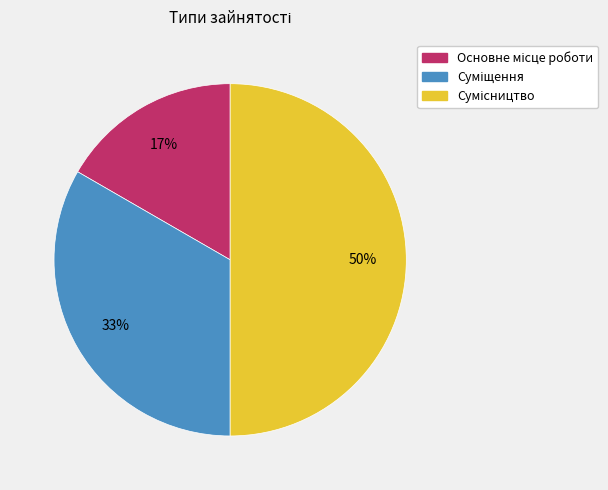

To the nearest percent, what is the average slice percentage?

33%